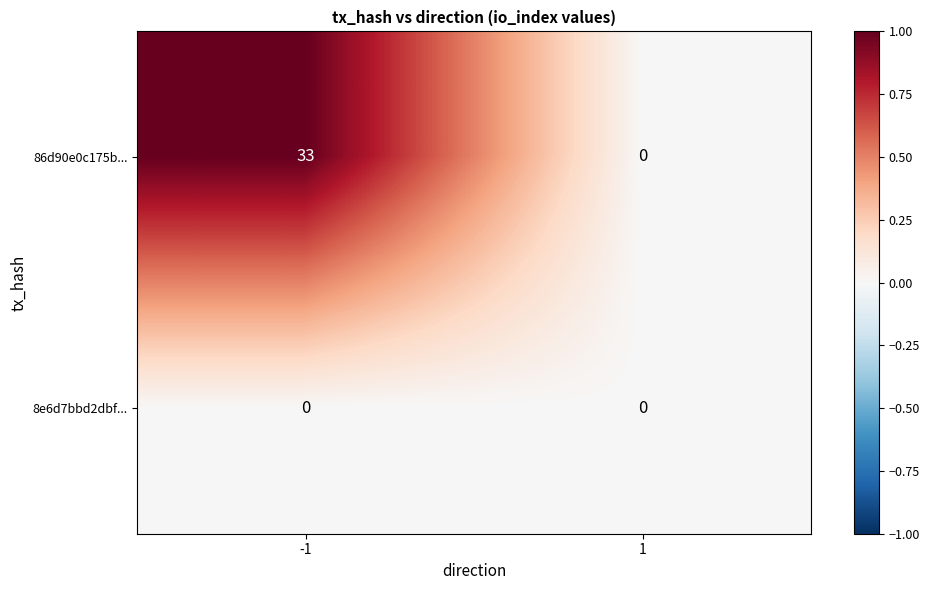

Reading right to left, extract all data points from this chart.

86d90e0c175b...: 1=0	-1=33
8e6d7bbd2dbf...: 1=0	-1=0